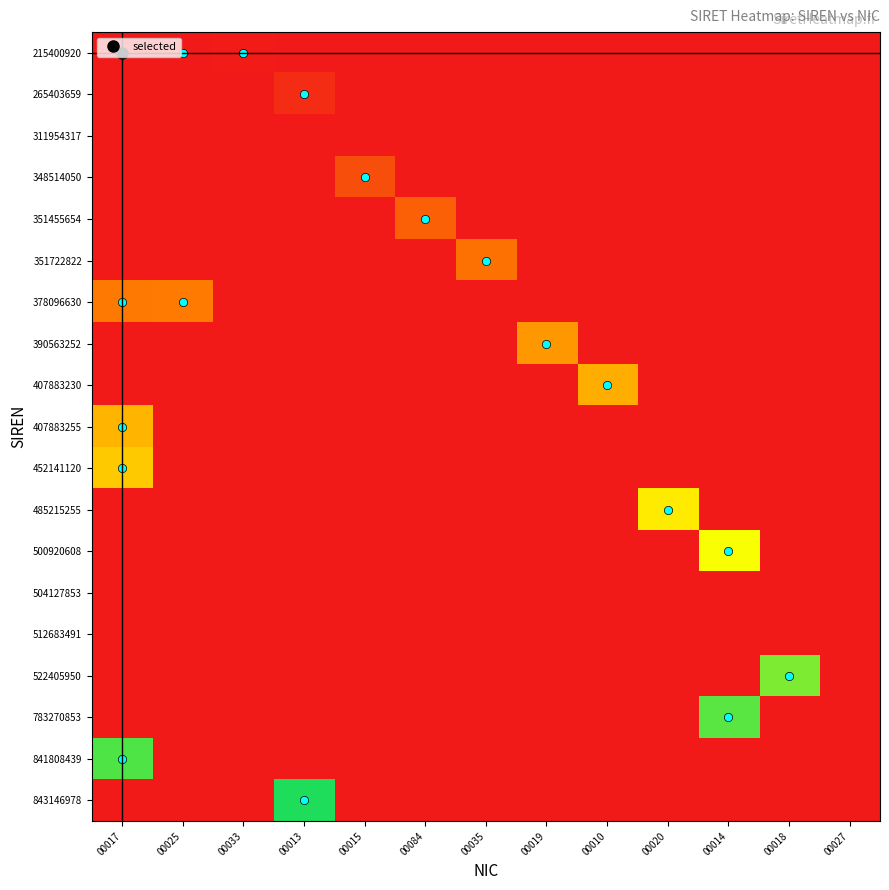

What is the difference between the highest and lowest values at 00017?

0.9